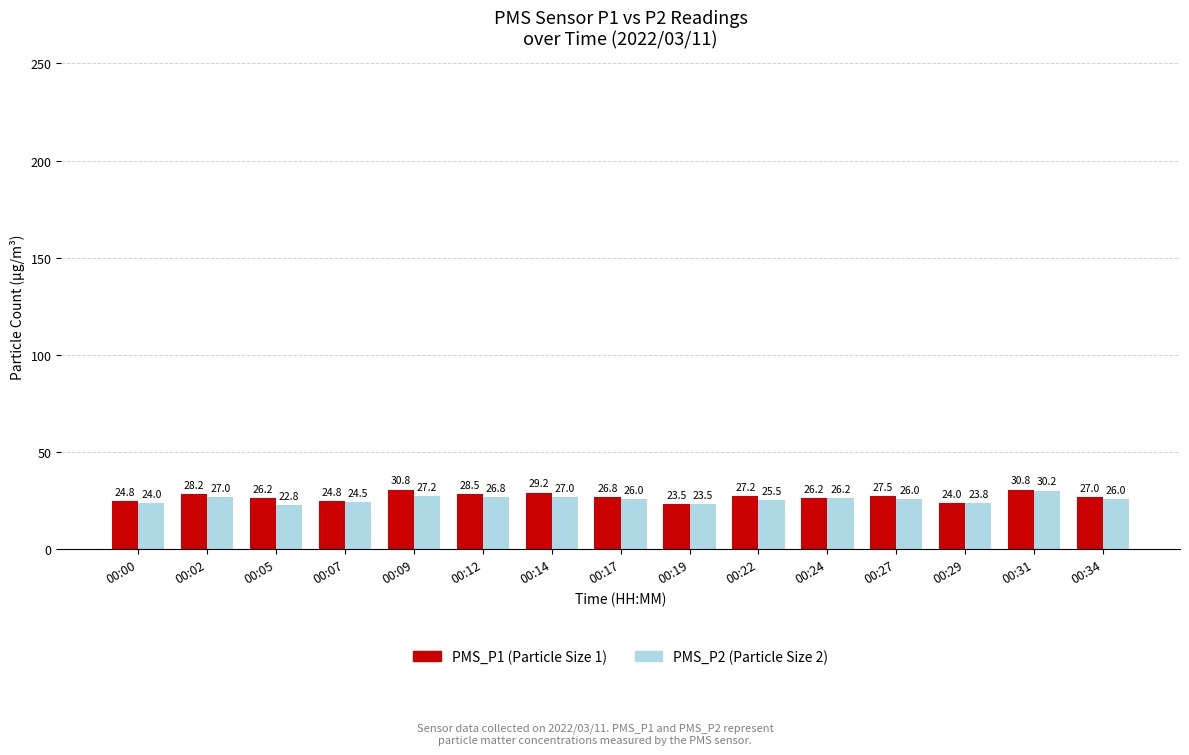

What is the maximum value shown in the chart?

30.8